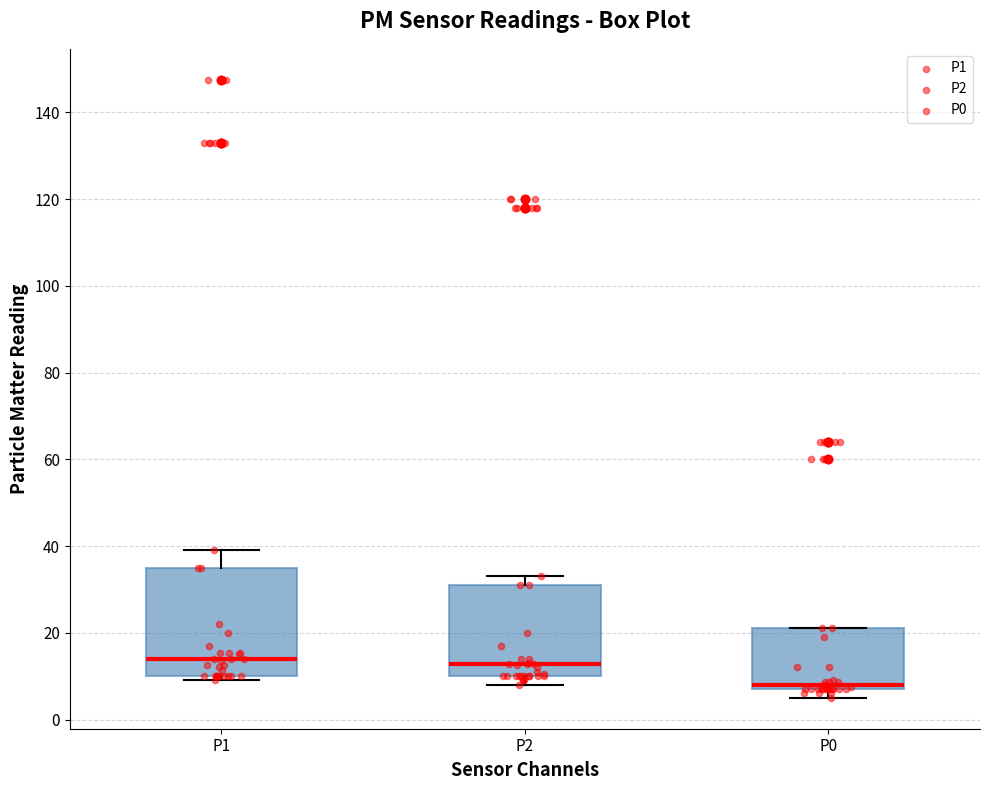

Where is the upper edge of the box for P1 on the y-axis? The values are not printed on the chart, so give them approximately, as read against the axis.

36